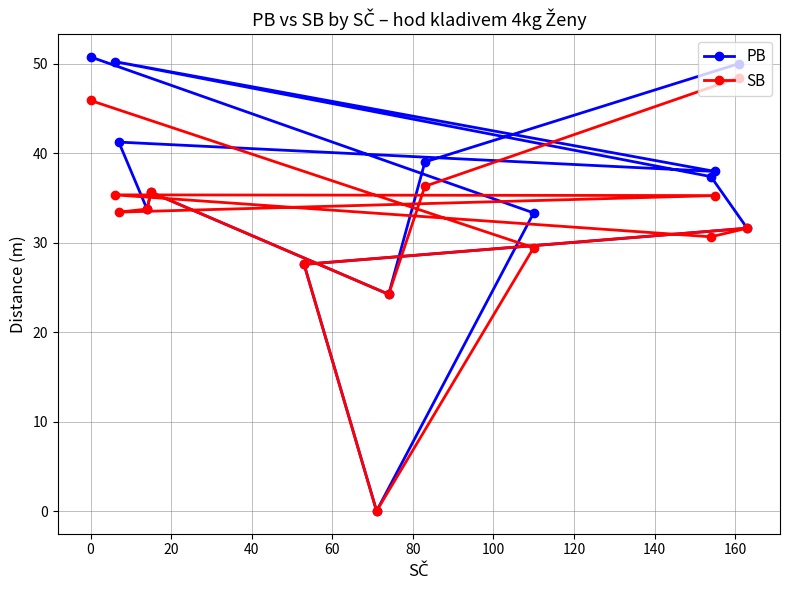

List the series in order of their peak value, lowest first.

SB, PB